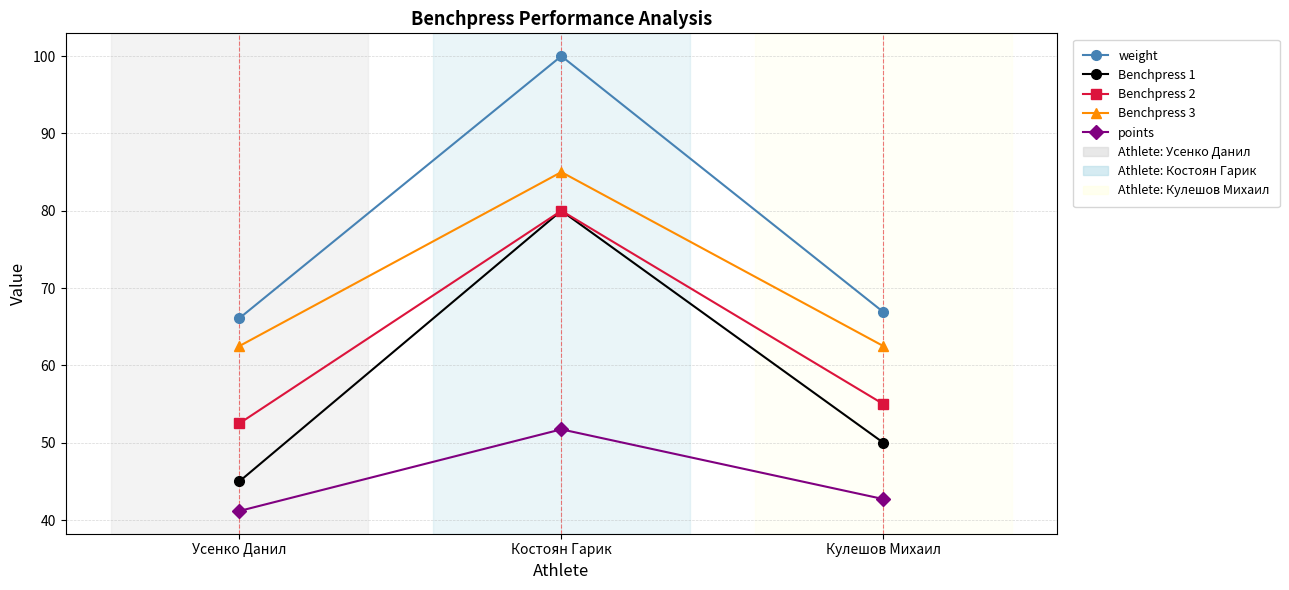

How many values in the Benchpress 2 series are below 55?

1